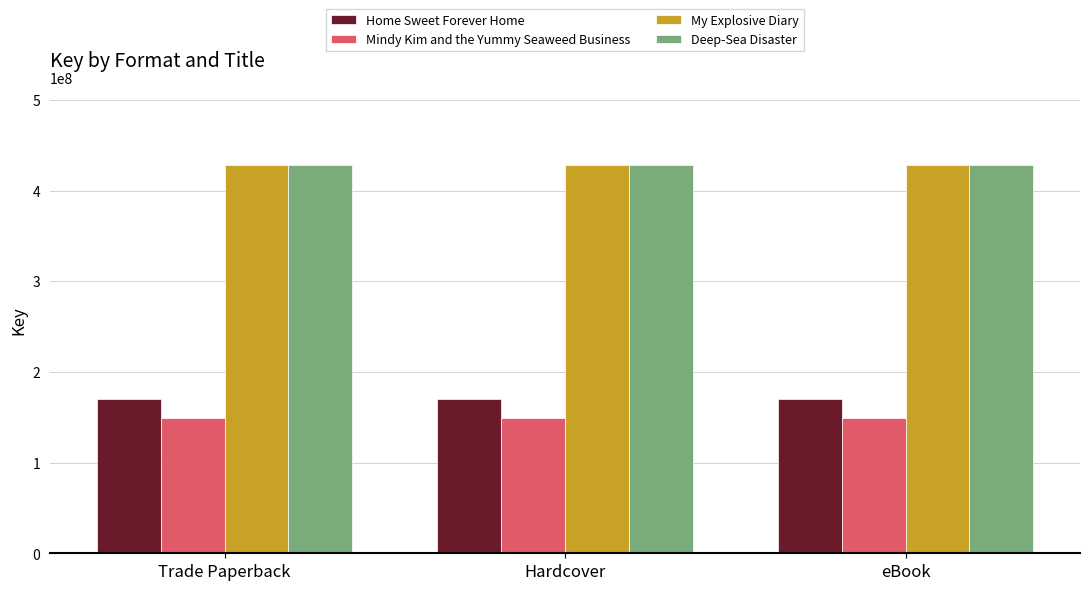

Count the number of categories in the chart.

3